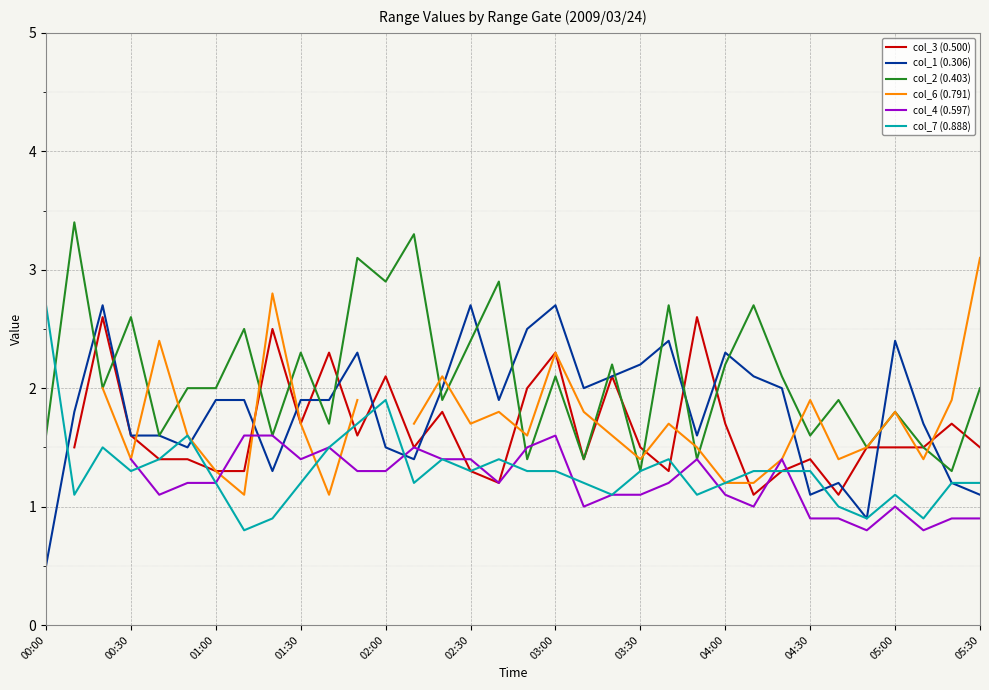

True or false: col_1 (0.306) has a value of 4.1 at 04:00.

False